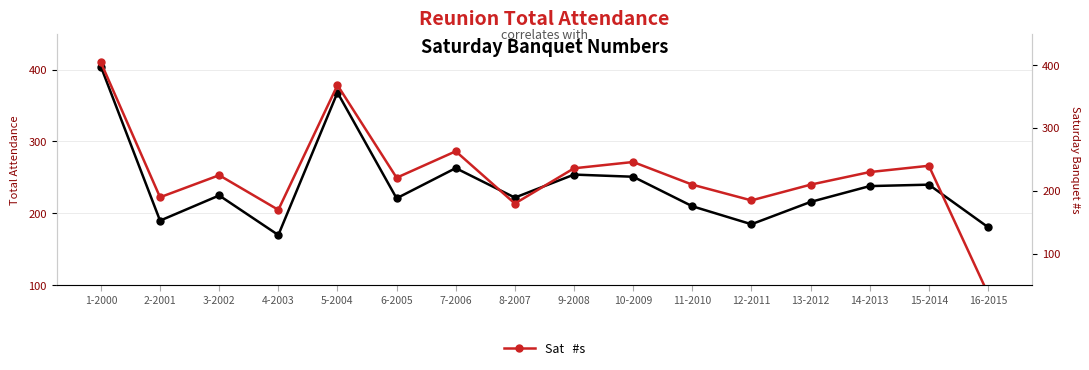

Which series has the largest range (max minus min)?

Sat   #s